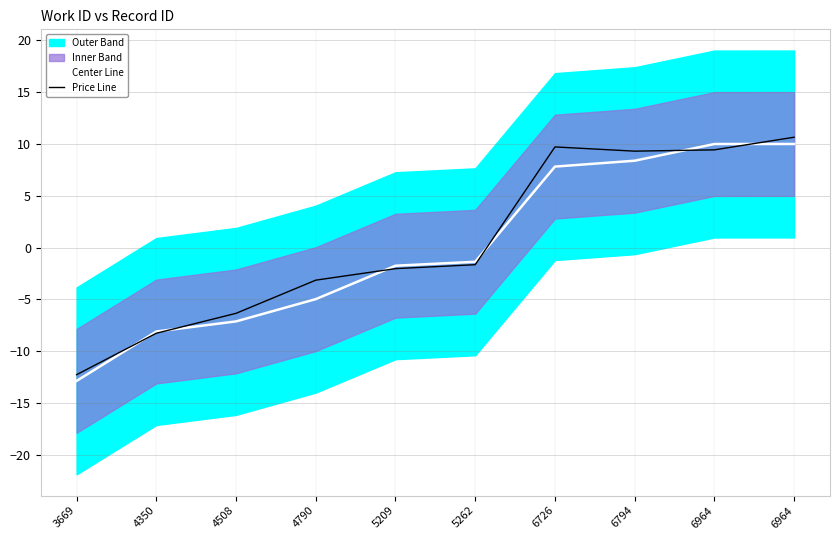

What is the total value across all series at 6726?

17.5